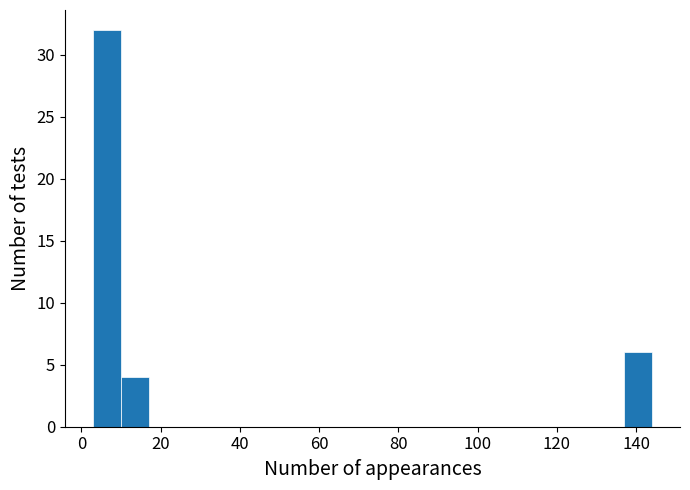

Read against the x-axis, roughly where is the centre of the tallest bar?

6